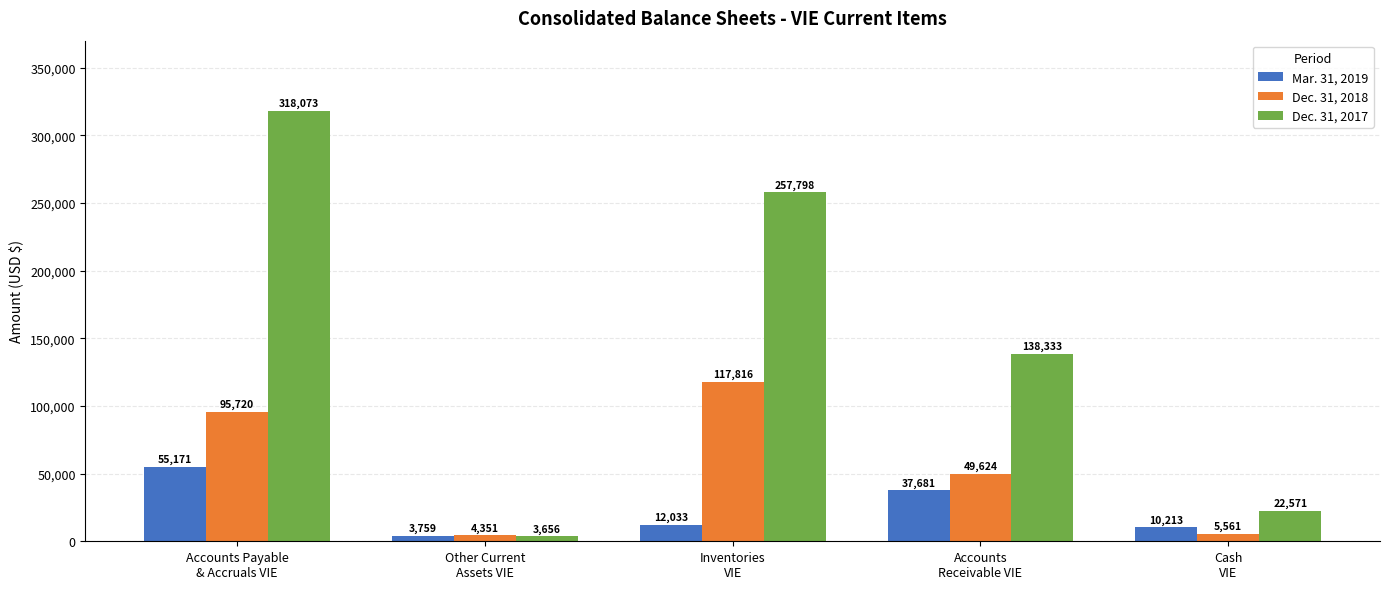

What is the difference between the highest and lowest values at Accounts Payable
& Accruals VIE?

262902